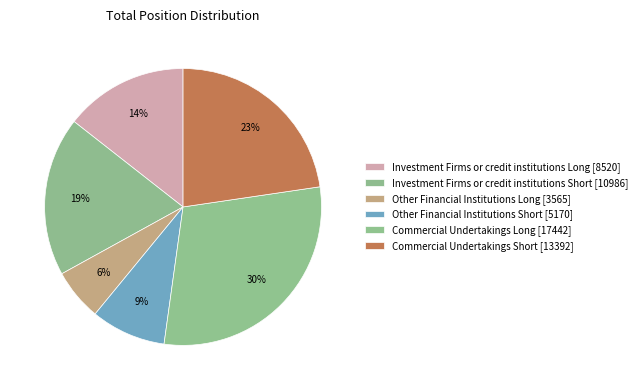

How many slices are in this pie chart?

6